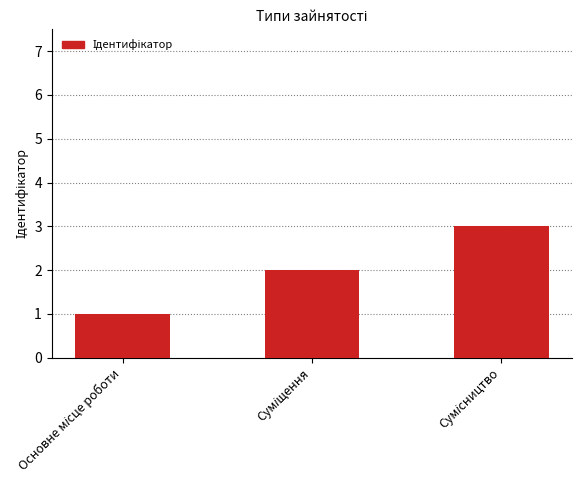

Reading left to right, list all the values displayed in this chart.

1	2	3